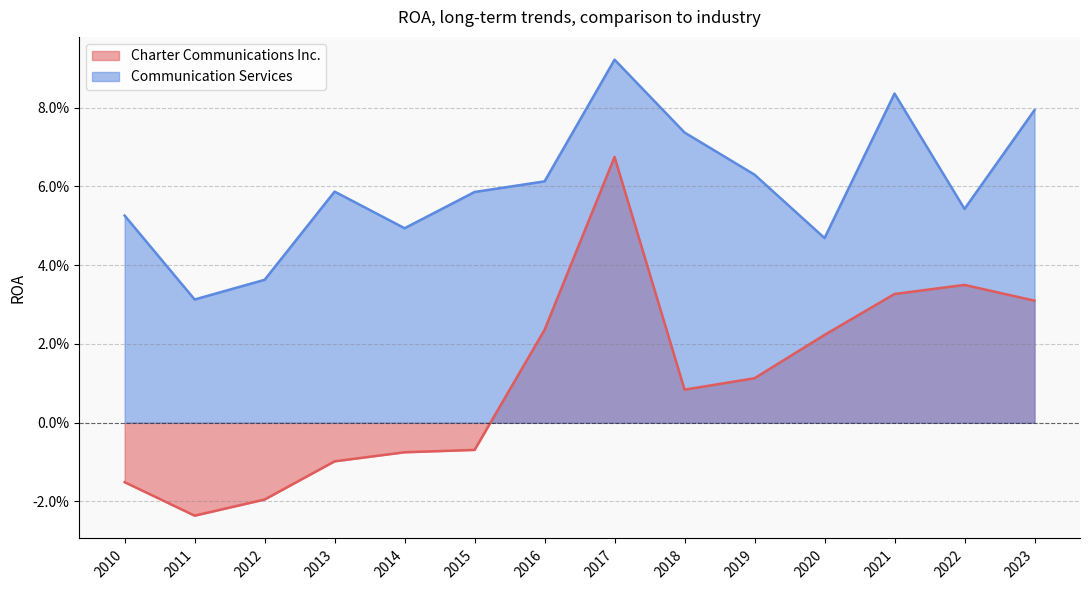

Is the value of Communication Services at 2010 greater than the value of Charter Communications Inc. at 2022?

Yes